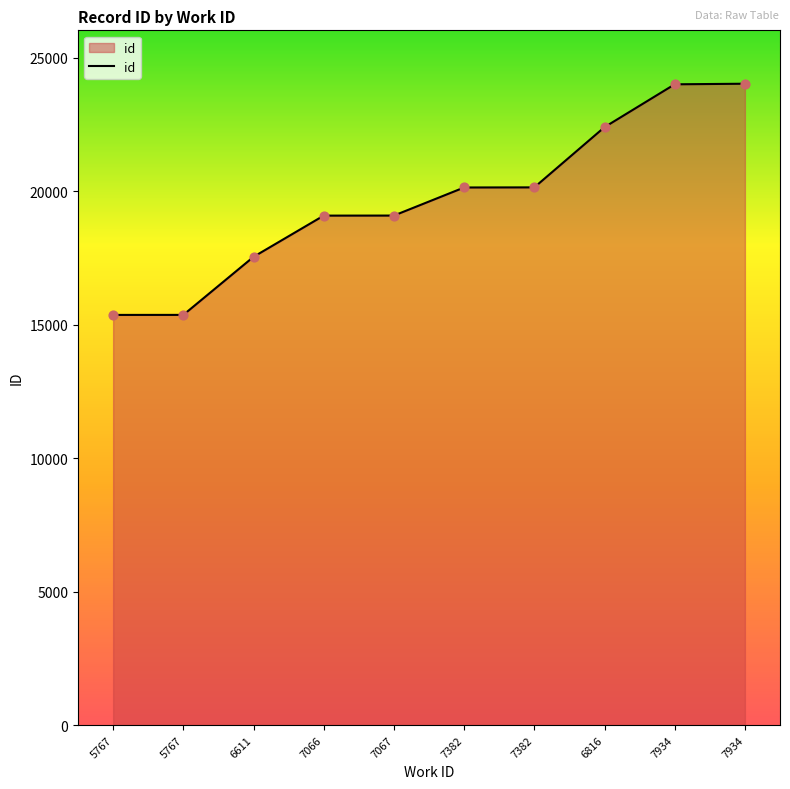

What is the ratio of the value at 7067 to the value at 6611?

1.1